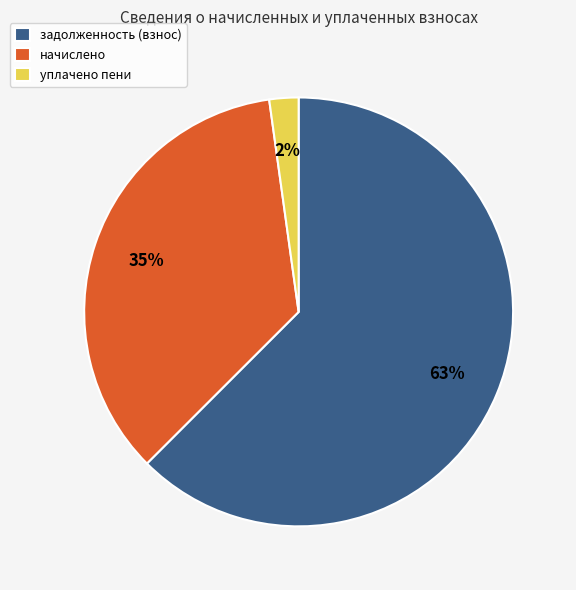

How many slices are in this pie chart?

3